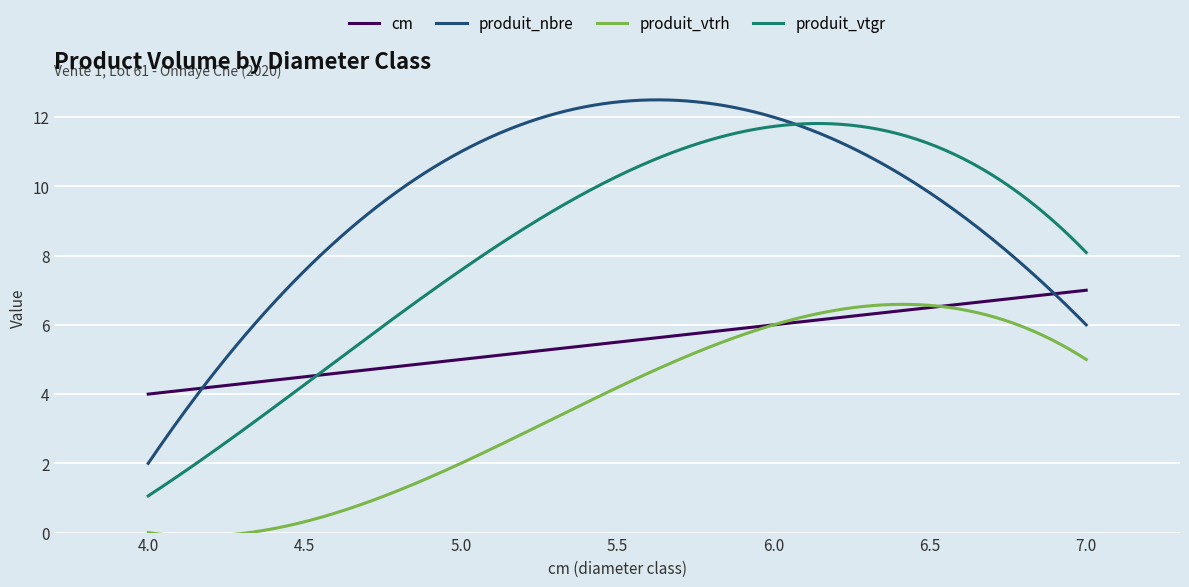

Which series has the widest spread of values?

produit_vtgr